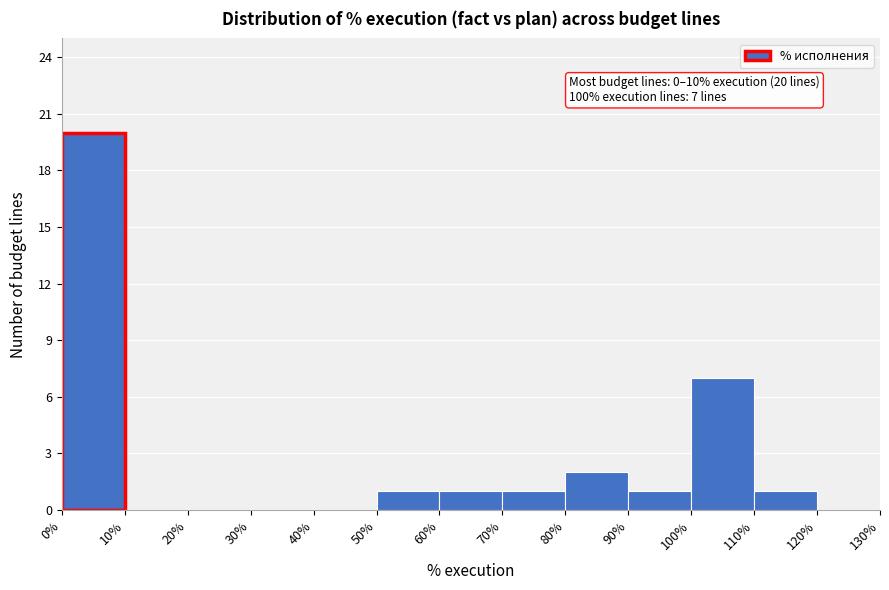

Over which range of the x-axis is the bar tallest?

0% to 10%